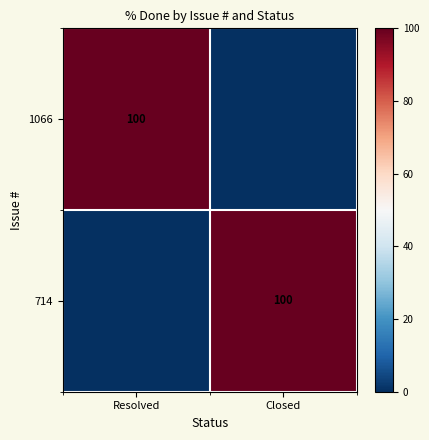

Is it true that 1066 equals 45 at Resolved?

False